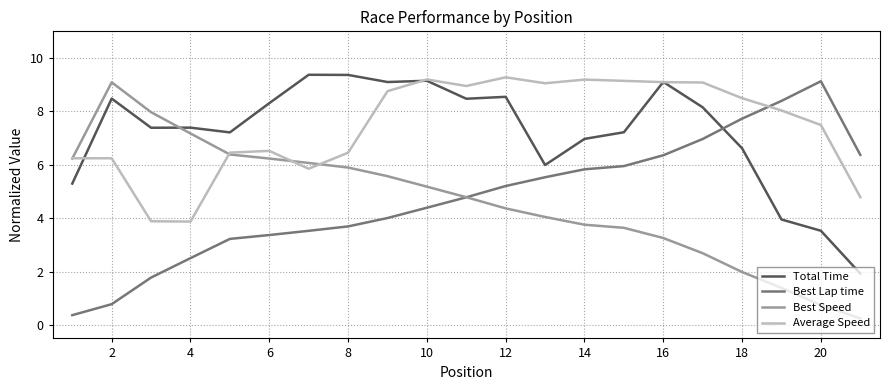

What is the highest value of the Total Time series?

9.4